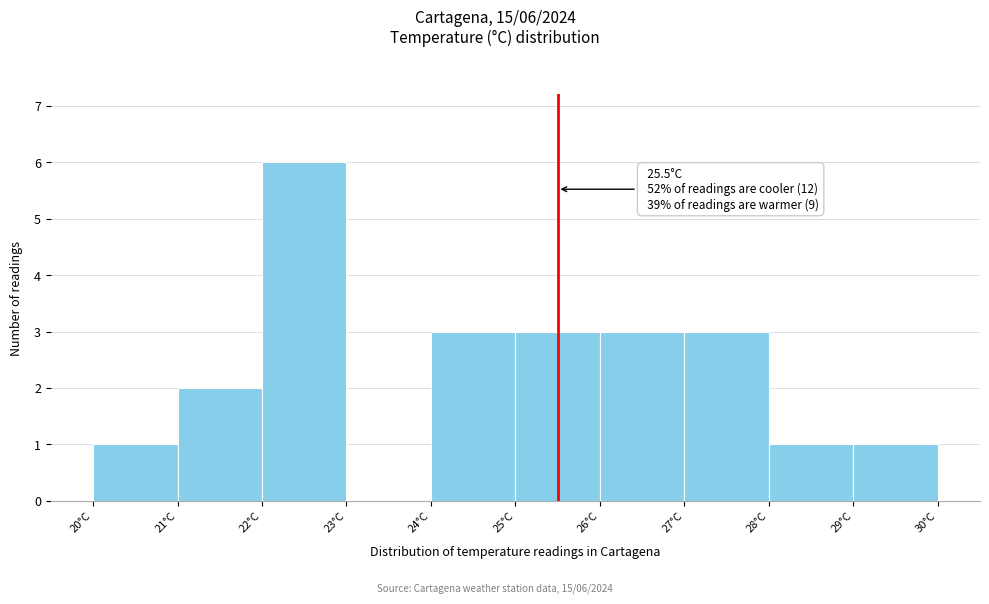

Which range on the x-axis has the tallest bar?

22 to 23